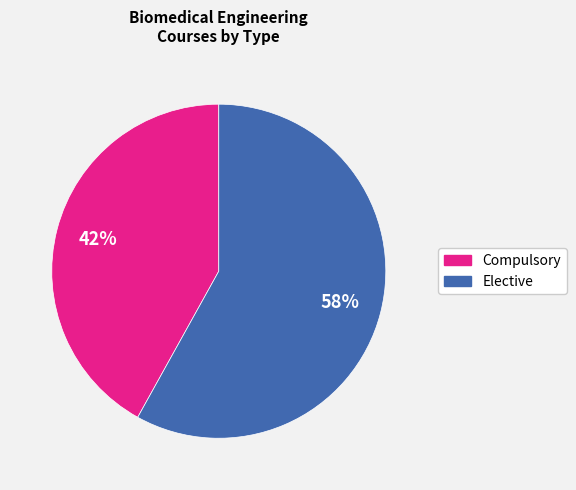

Is it true that Elective is 68% of the pie?

False